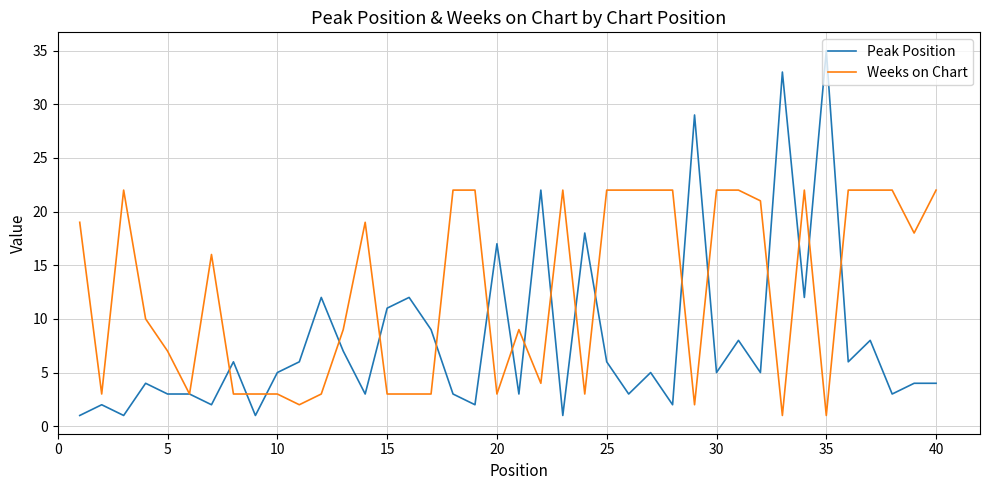

After their last crossing, which series has the higher values: Peak Position or Weeks on Chart?

Weeks on Chart